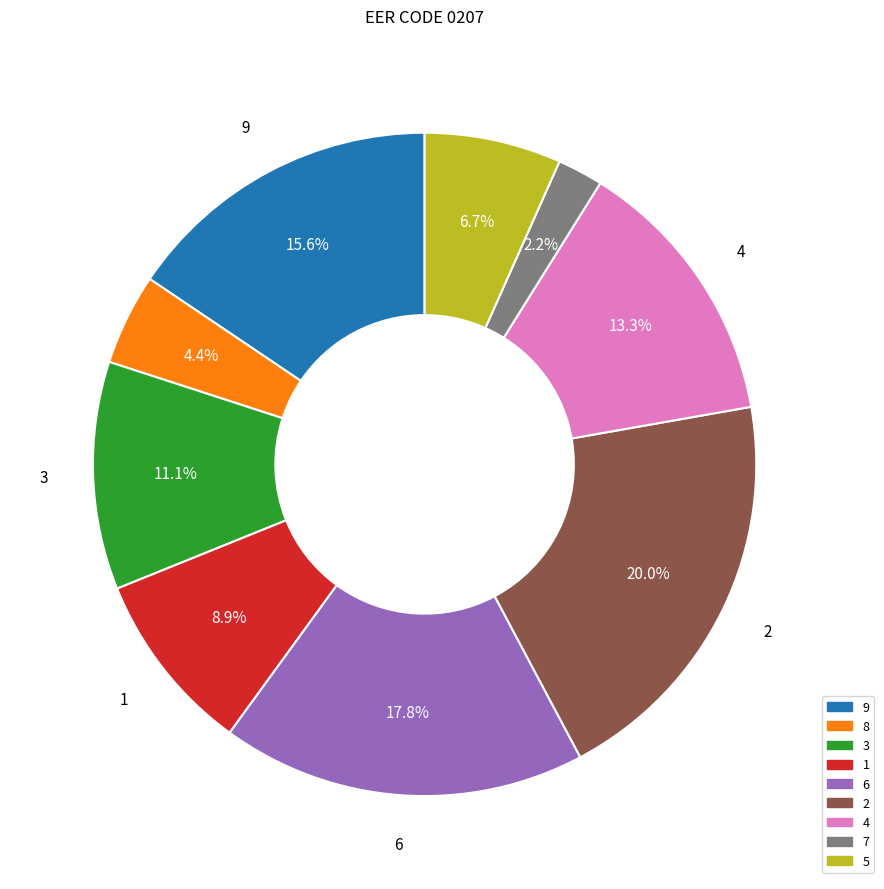

Which slice is the smallest?

7